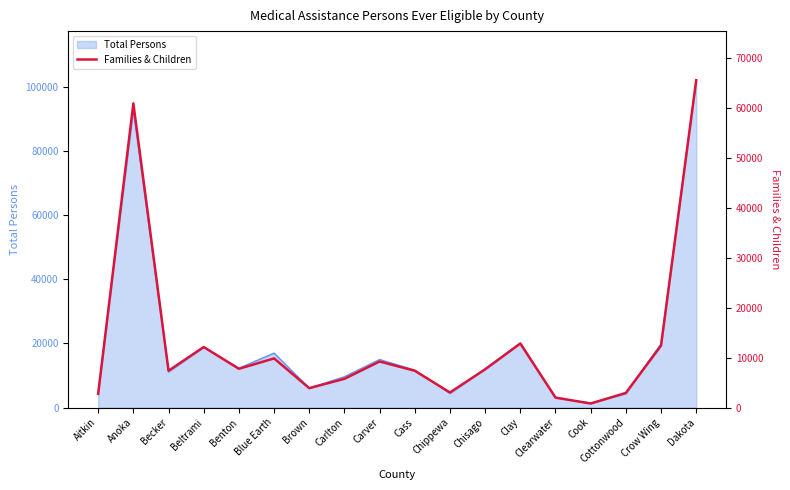

Does the chart display data point markers on the line(s)?

No